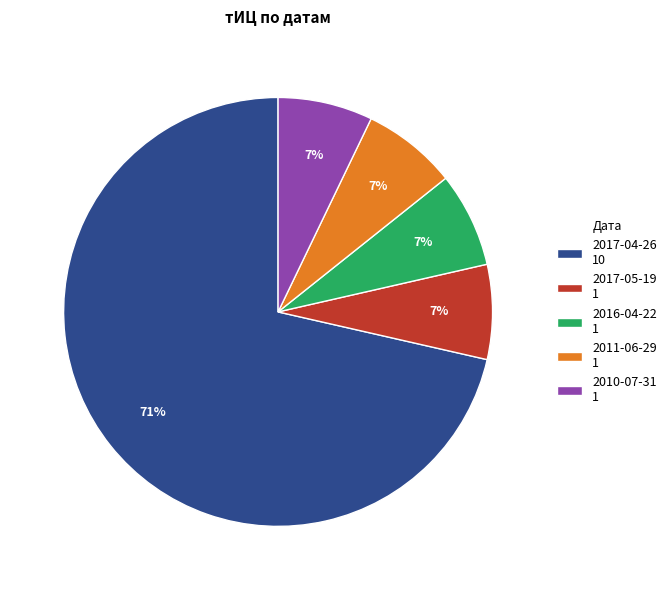

Is it true that 2011-06-29 1 is 7% of the pie?

True